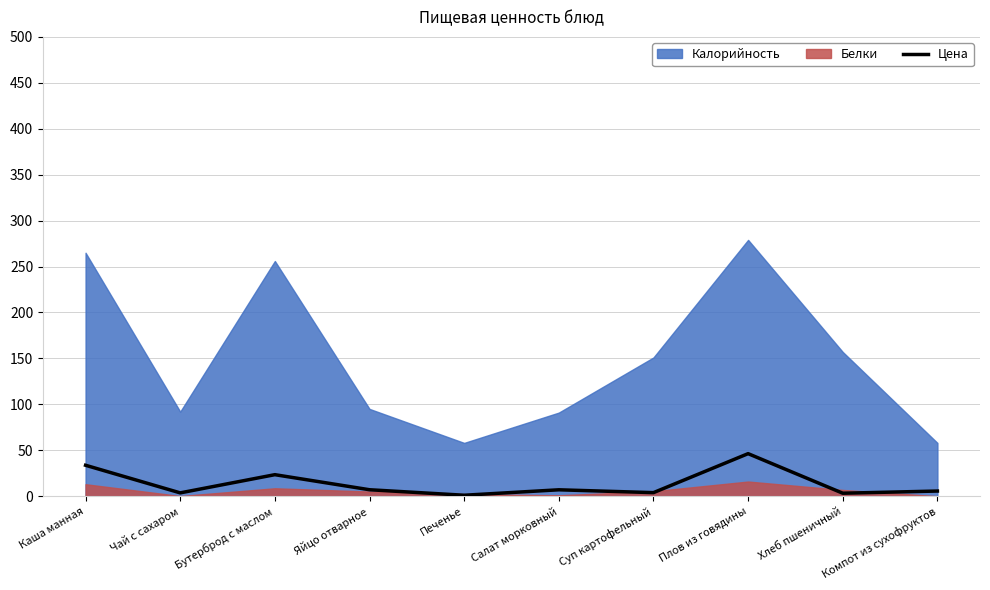

What is the maximum value for Цена?

46.3